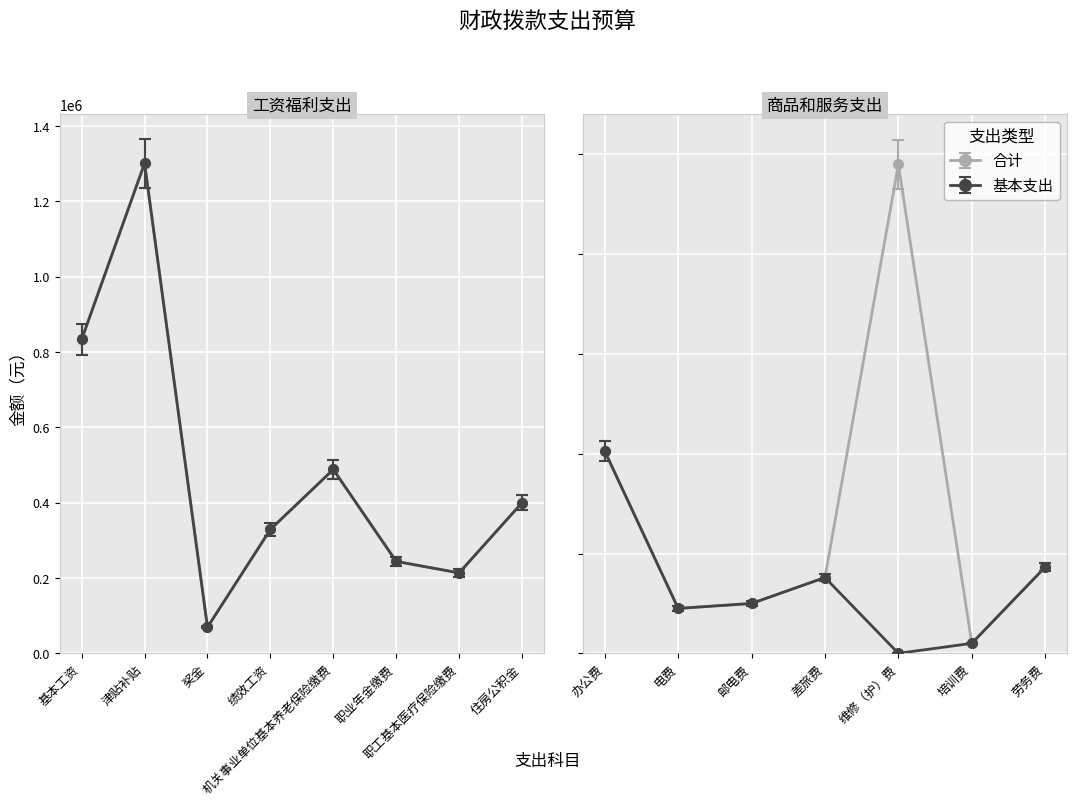

True or false: 合计 and 基本支出 intersect in this chart.

False